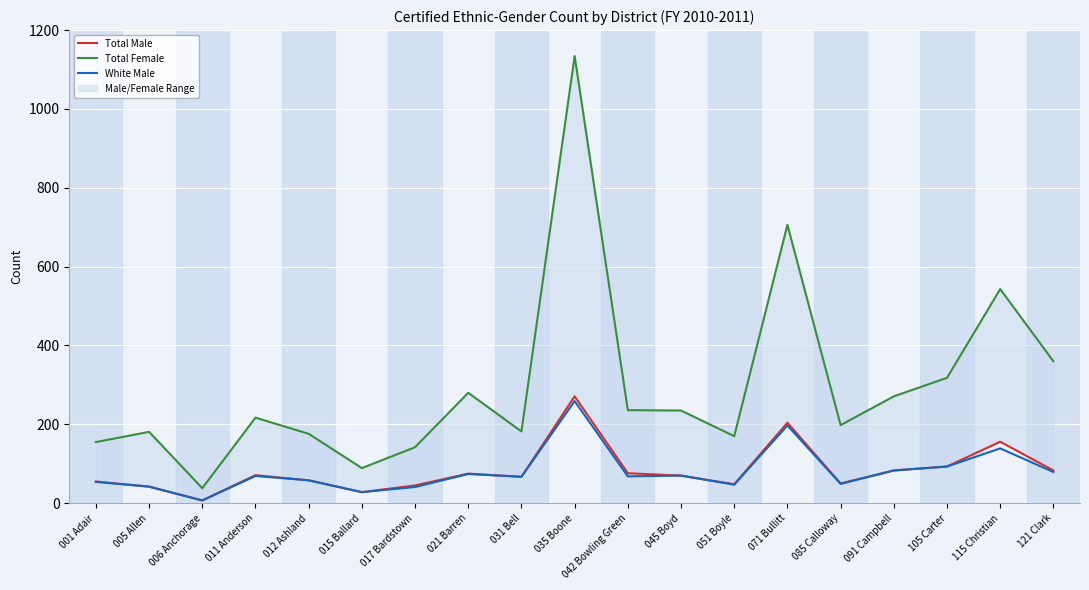

What is the spread (max minus min) of values at 015 Ballard?

61